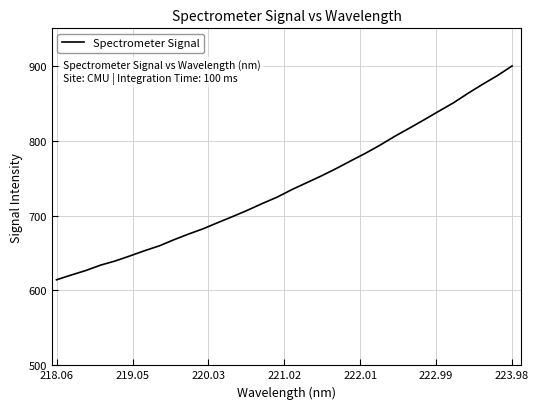

What is the minimum value shown in the chart?

614.2